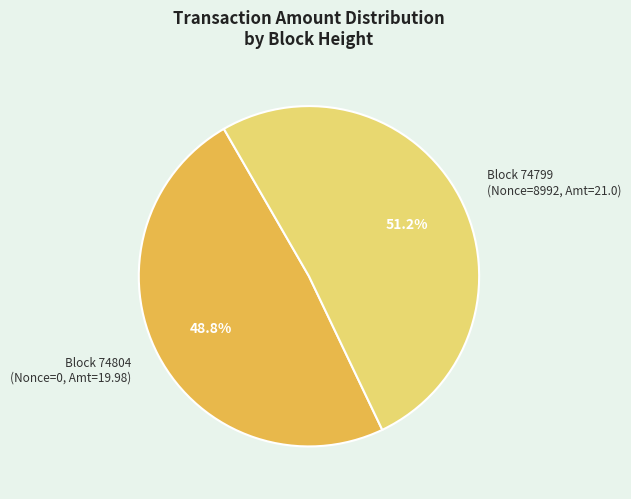

Which category accounts for the majority?

Block 74799 (Nonce=8992, Amt=21.0)